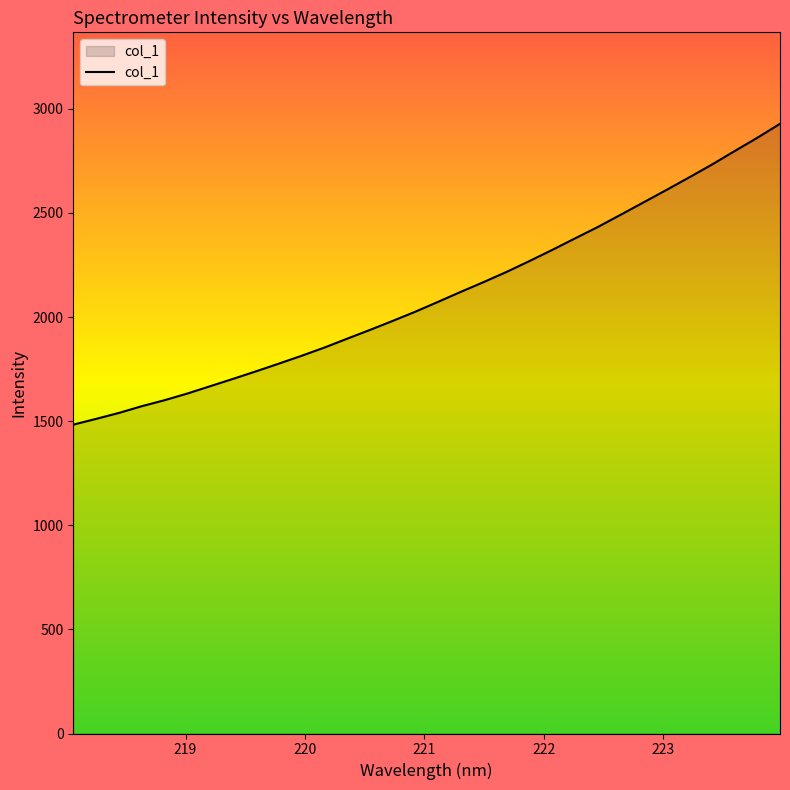

What is the maximum value shown in the chart?

2928.0